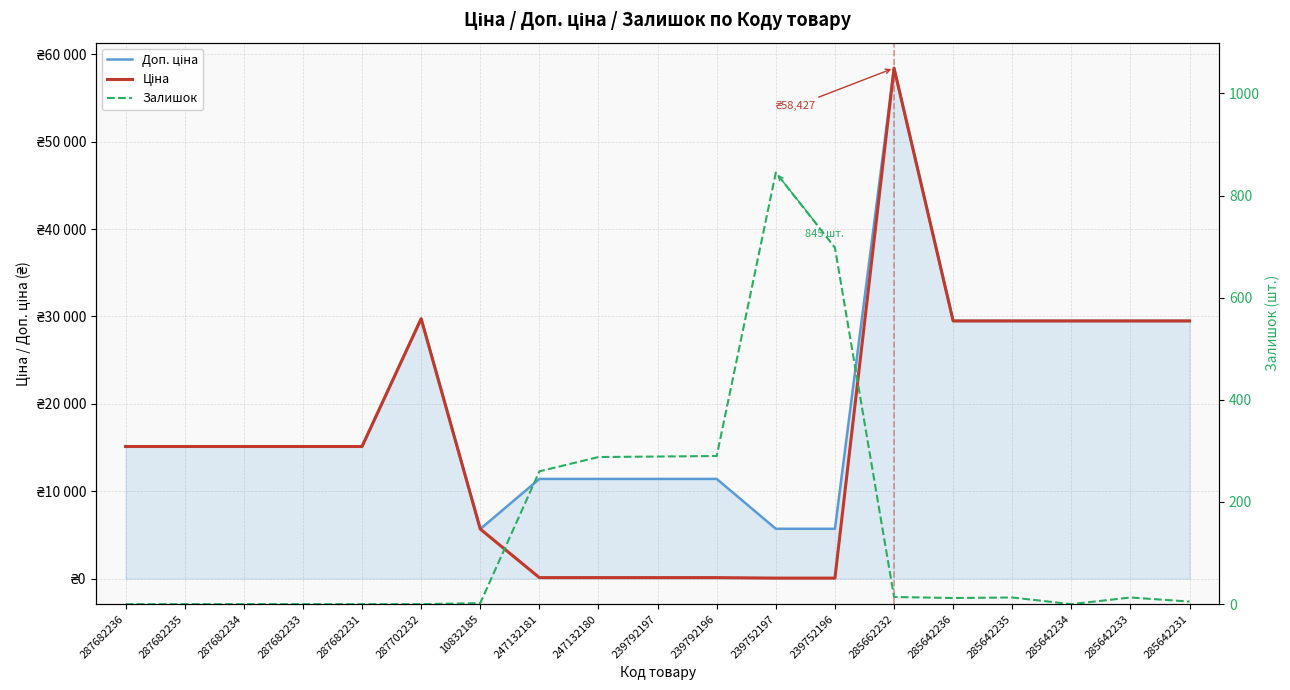

List the series in order of their overall mean, lowest first.

Залишок, Ціна, Доп. ціна